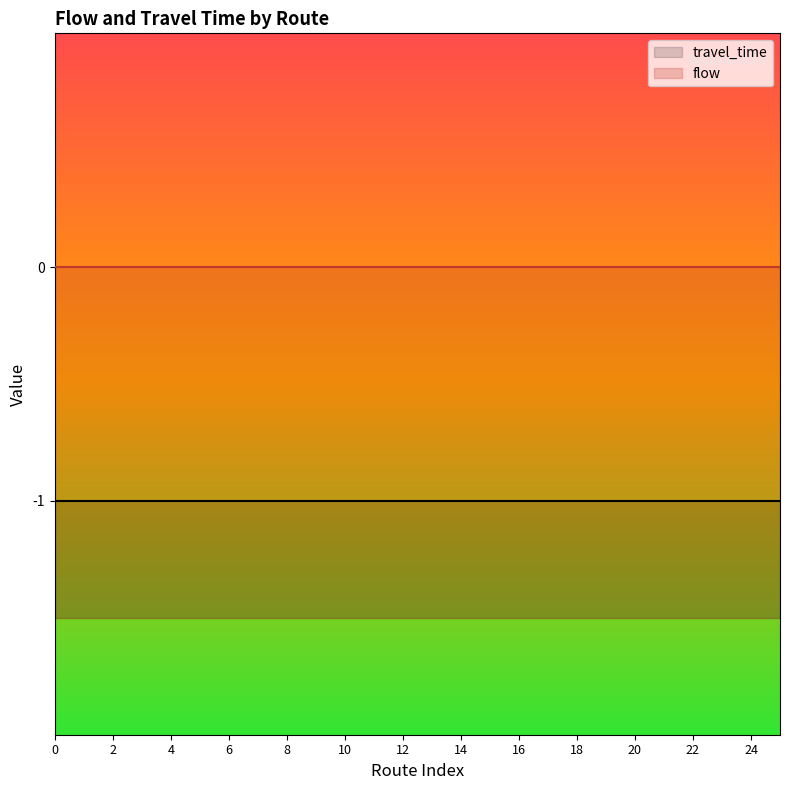

True or false: flow and travel_time cross at least once.

False